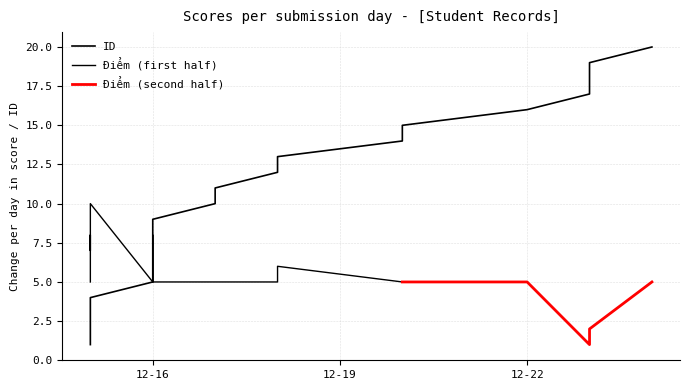

What is the approximate value at 2020-12-15, to the nearest 5?

5